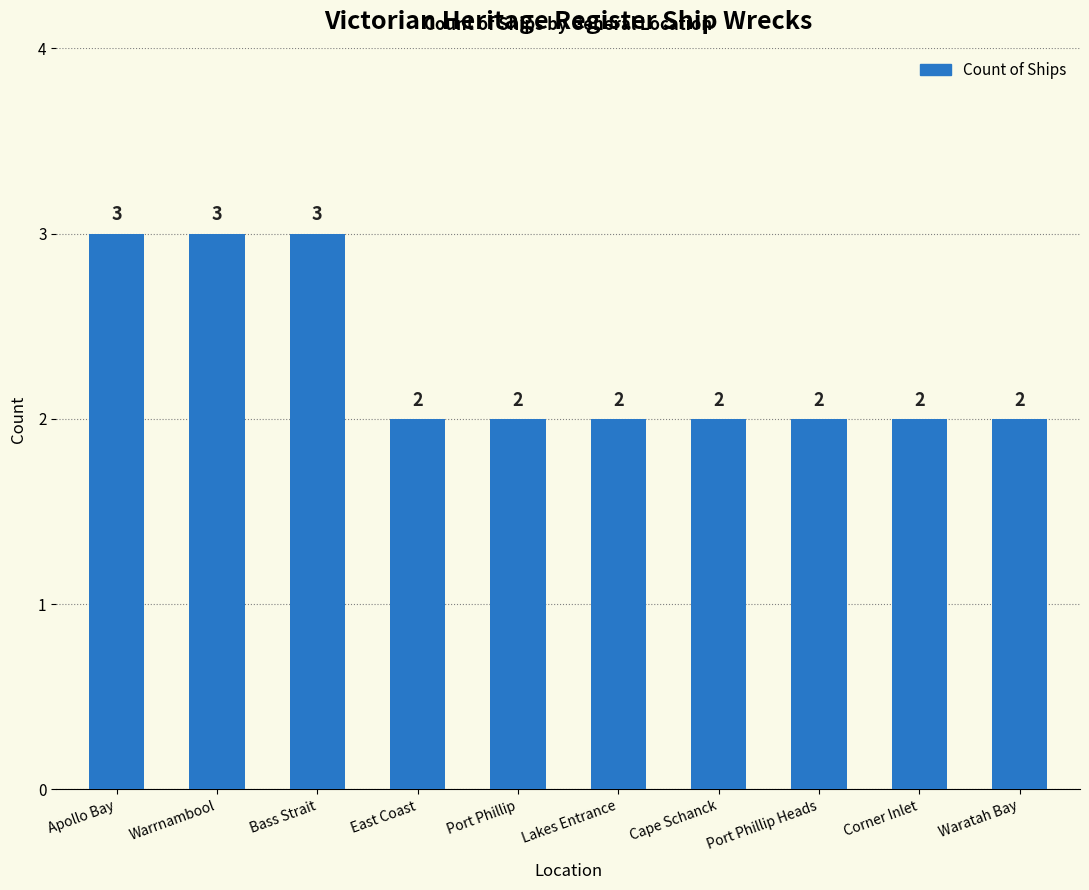

What is the value of the 3rd bar from the left?

3